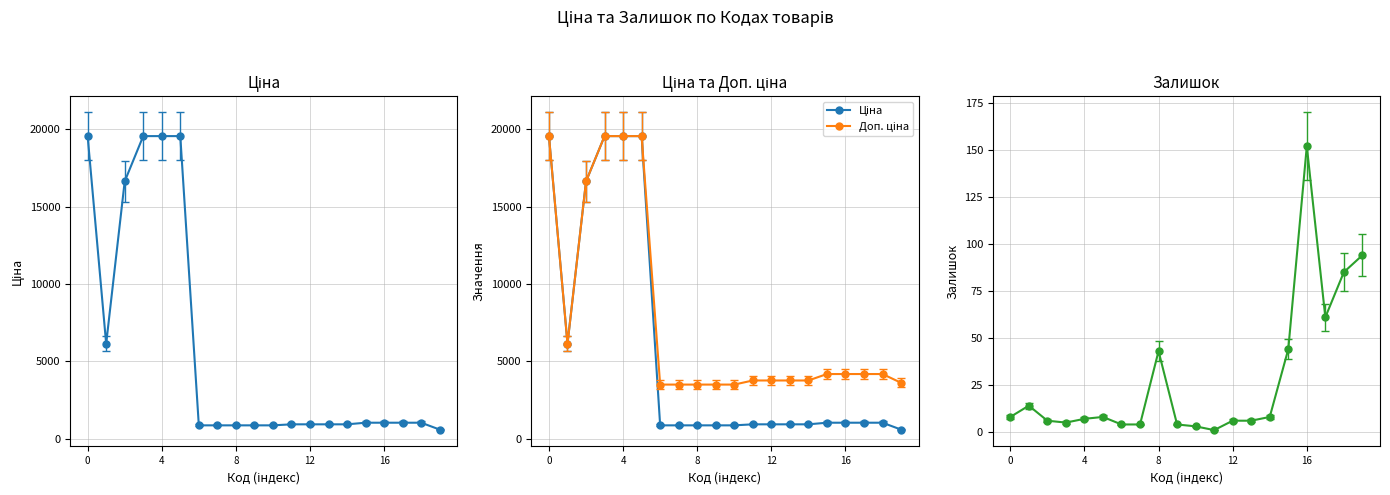

True or false: Залишок has a value of 4.0 at 6.

True